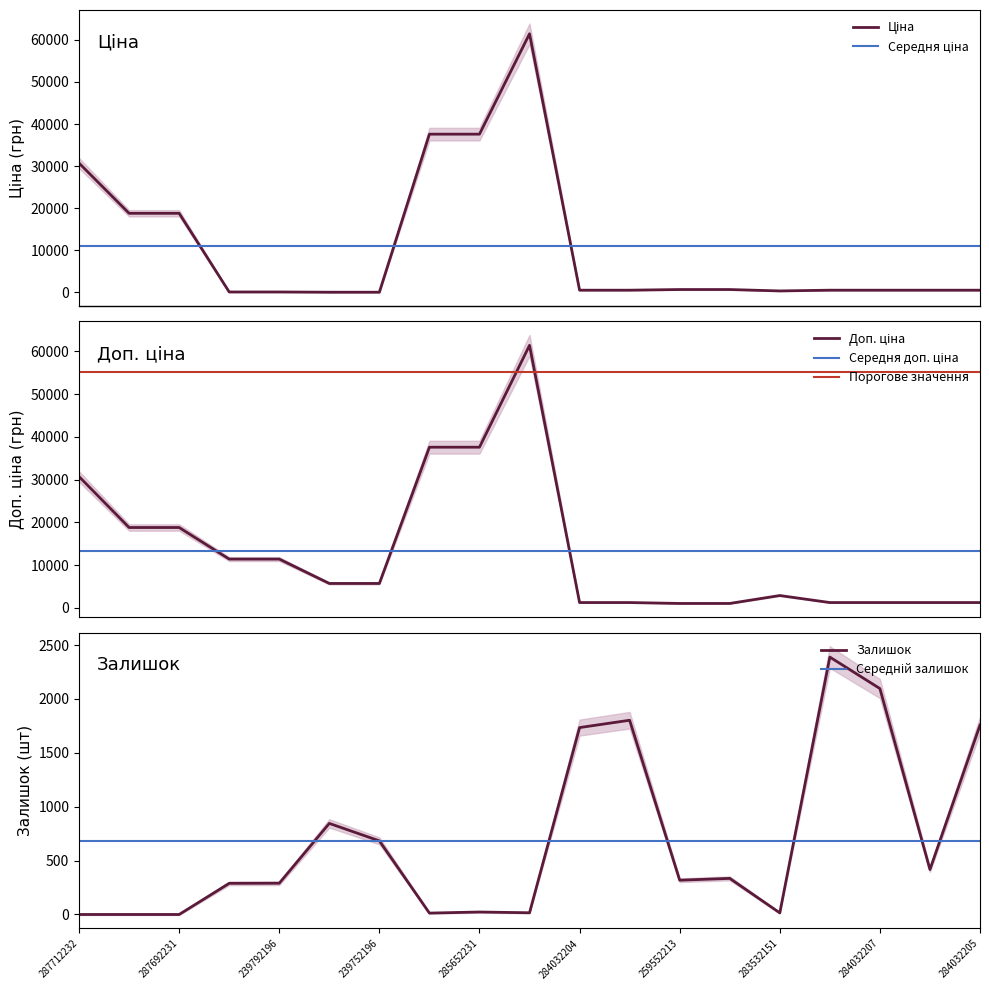

Which series has the largest total across all categories?

Доп. ціна